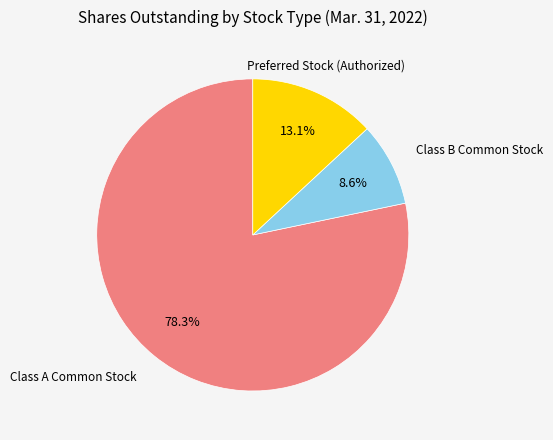

Does any single category account for the majority?

Yes